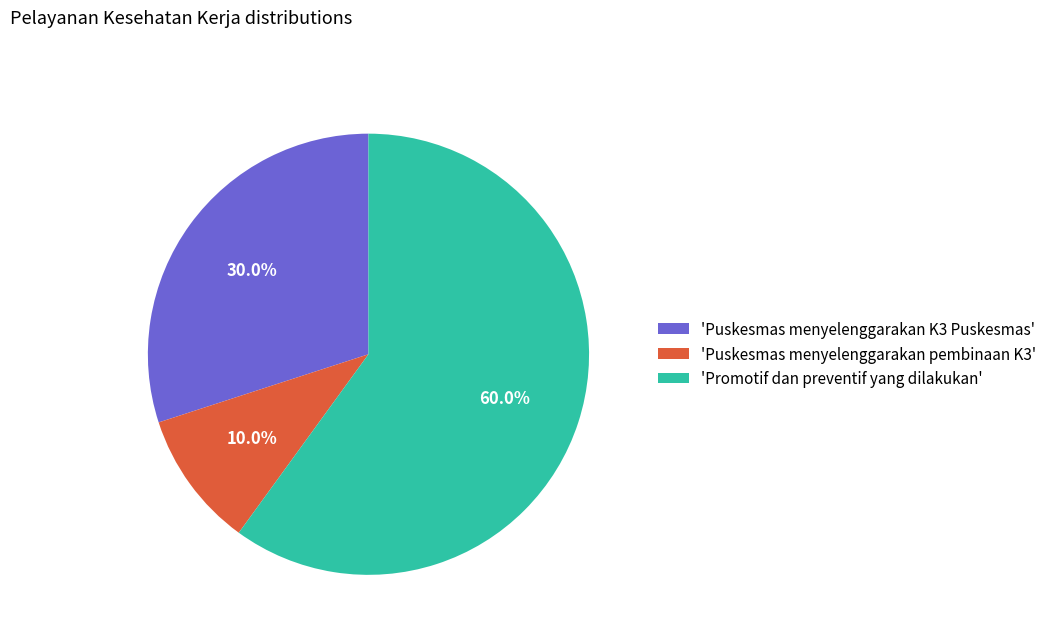

What is the largest slice in the pie chart?

'Promotif dan preventif yang dilakukan'